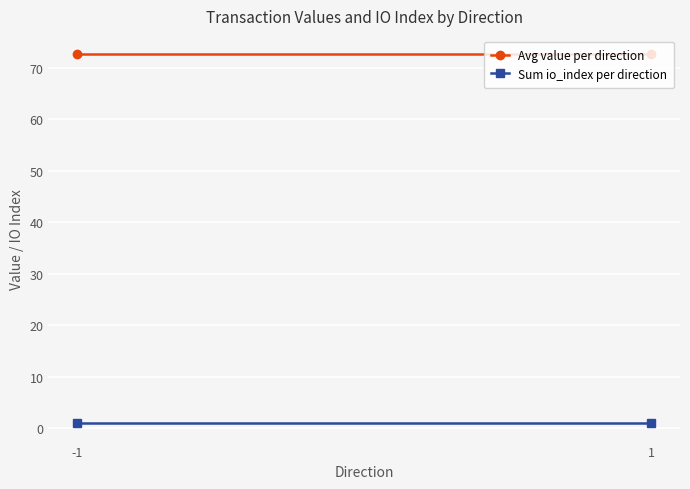

What is the lowest value of the Sum io_index per direction series?

1.0